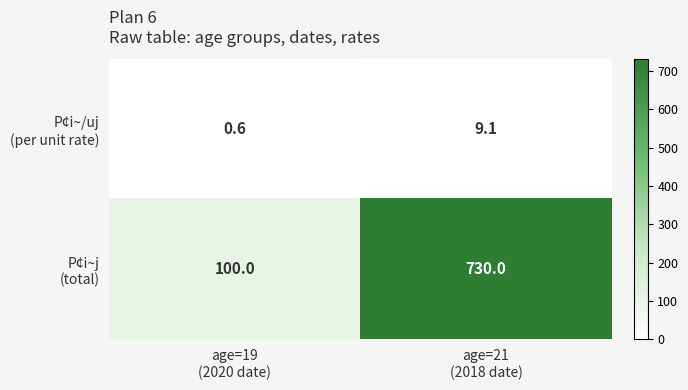

What is the greatest value displayed?

730.0